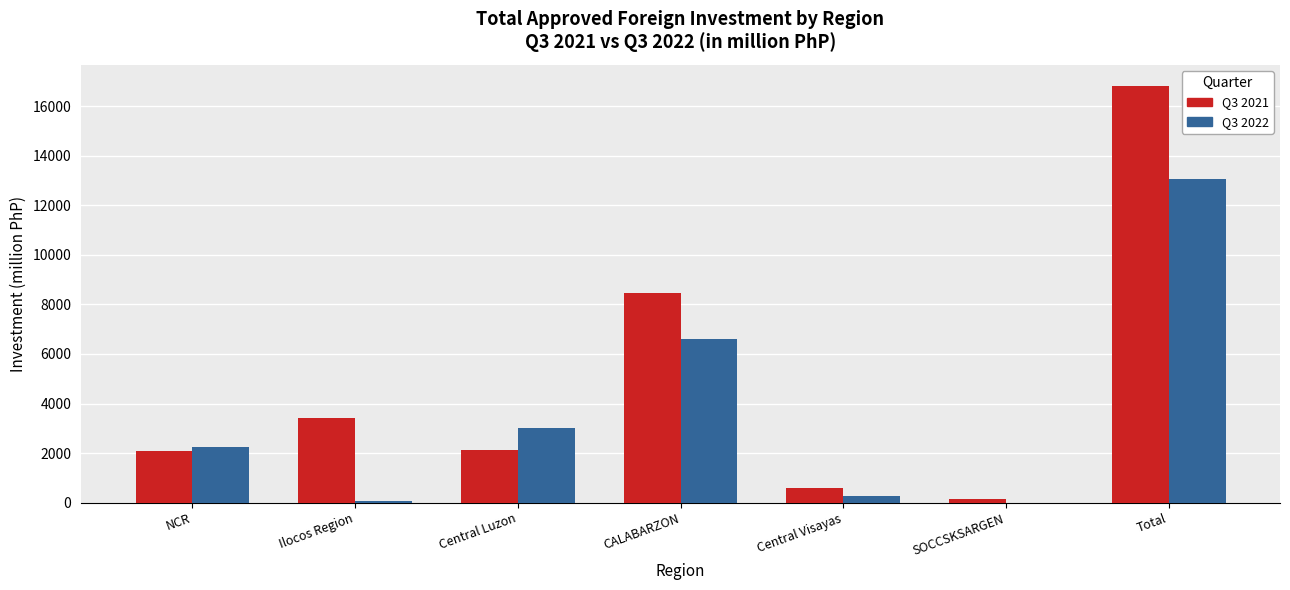

How many values in the Q3 2022 series exceed 2235?

4